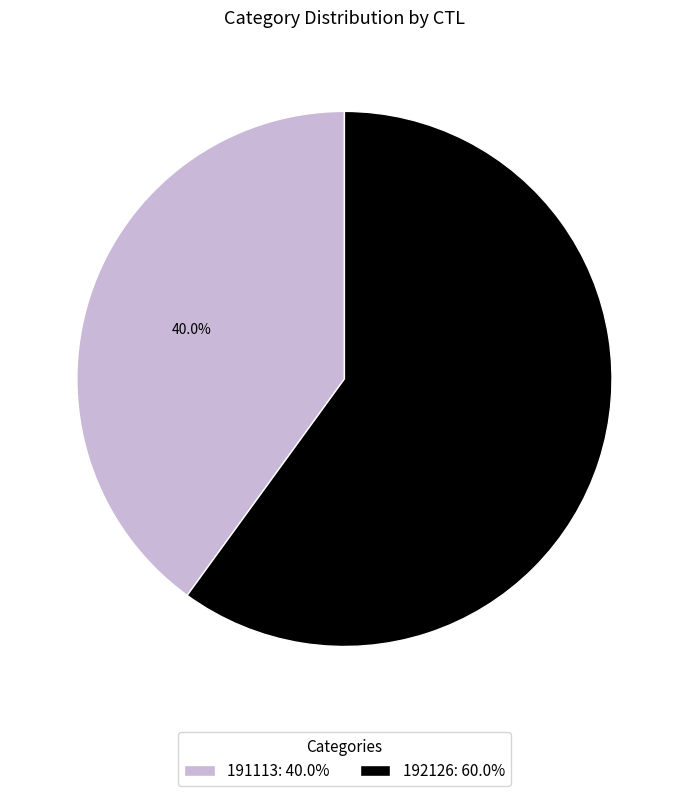

Rank the categories by value from lowest to highest.

191113, 192126